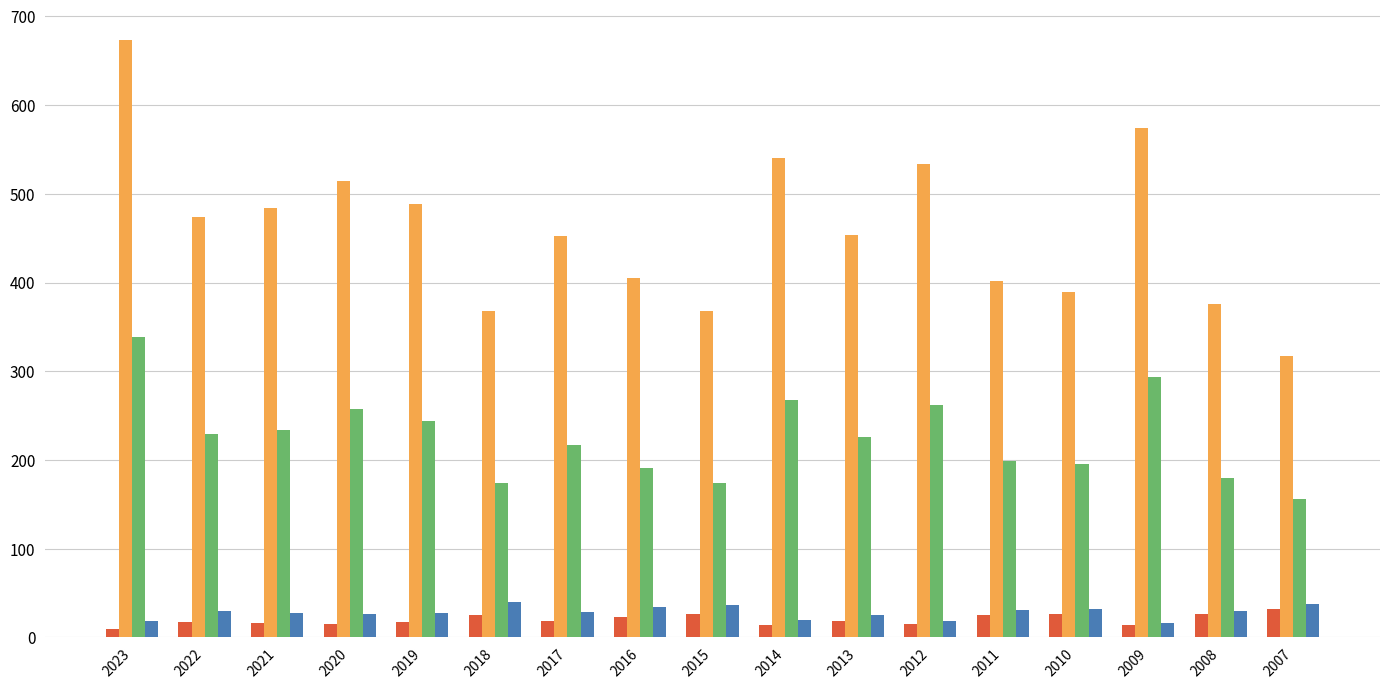

At which category is the sum across all series the highest?

2023